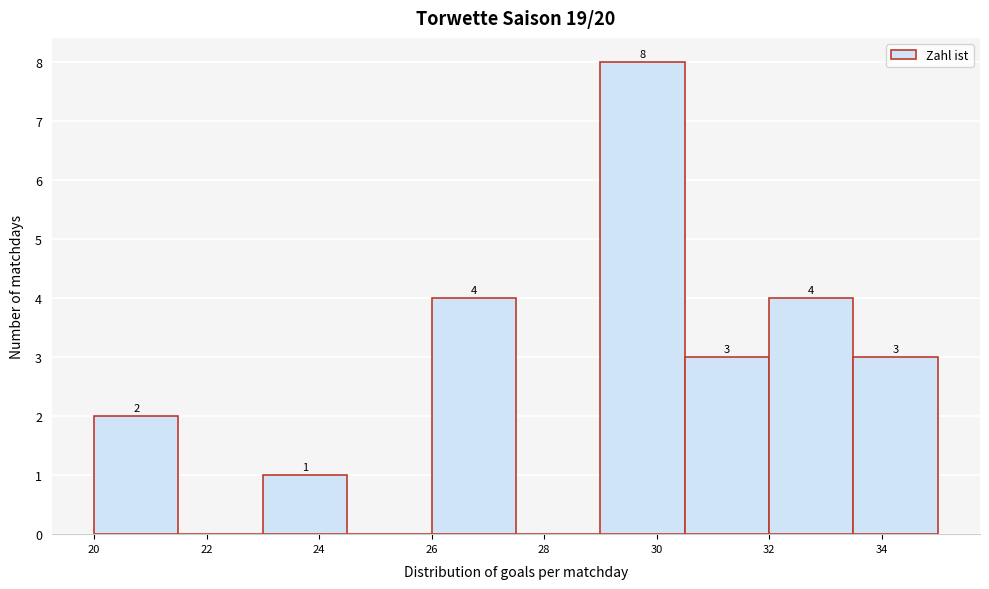

Which range on the x-axis has the tallest bar?

29.0 to 30.5